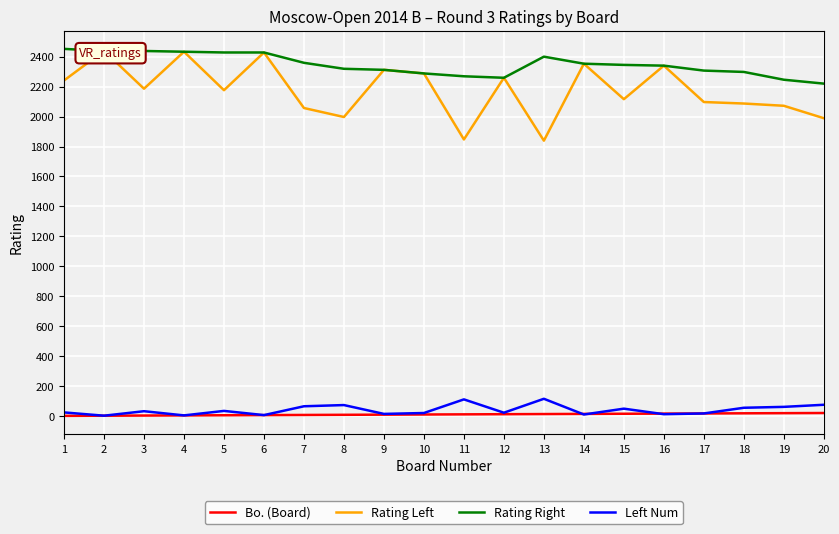

What is the total value across all series at 17?

4438